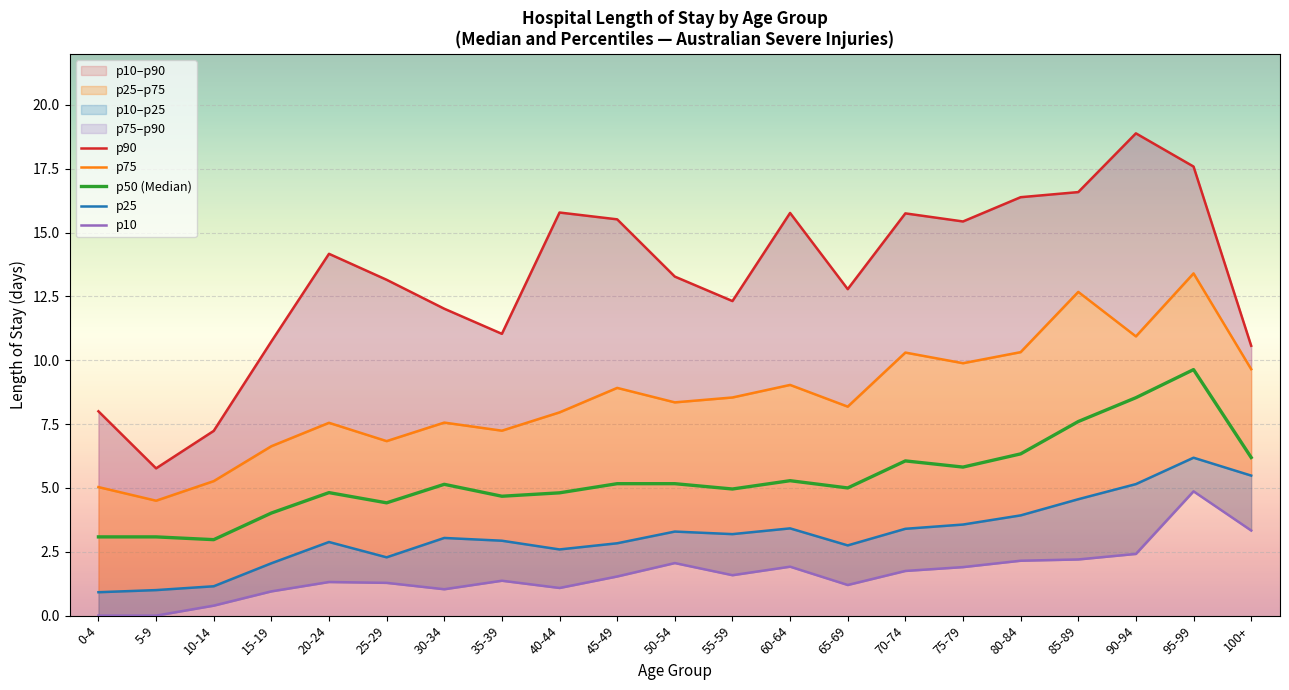

True or false: p90 and p10 cross at least once.

False